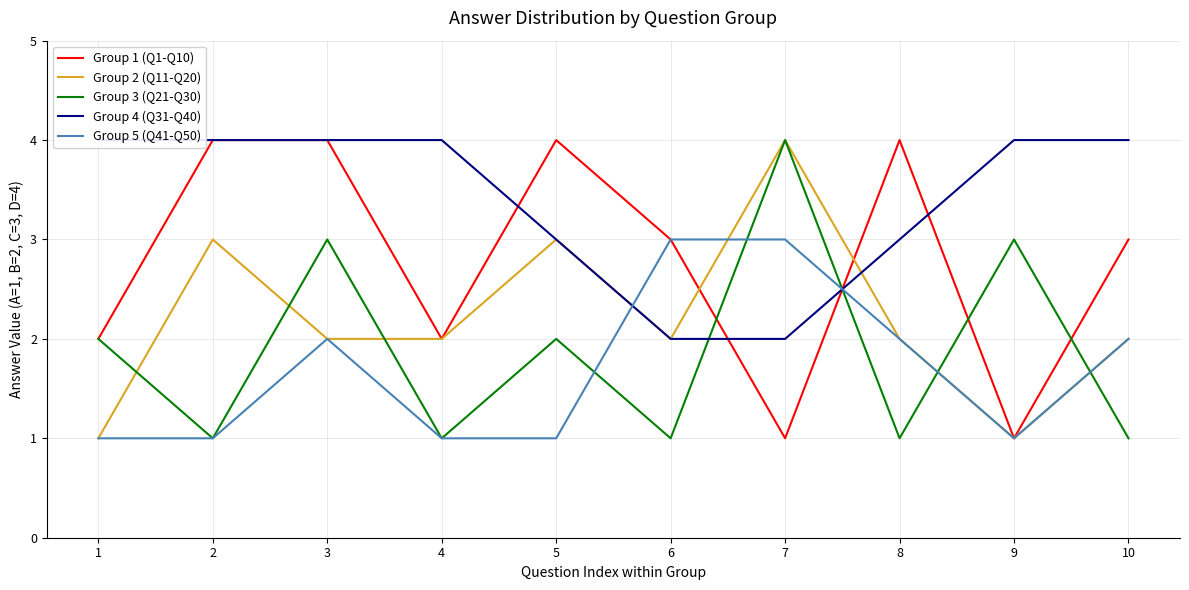

What is the difference between the Group 3 (Q21-Q30) values at 9 and 7?

1